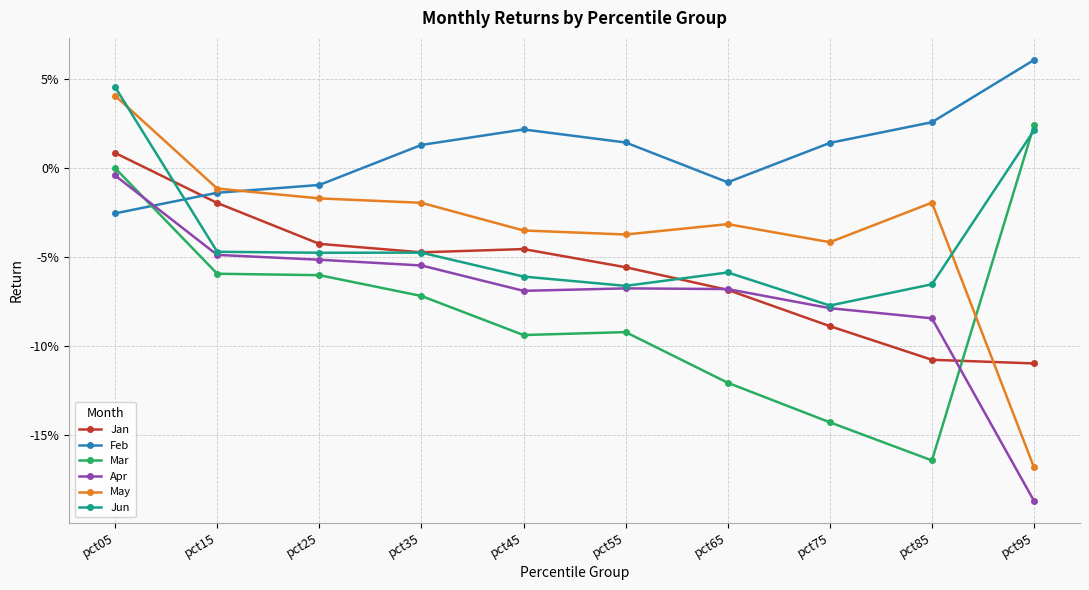

How many intersections are there between Mar and Feb?

1